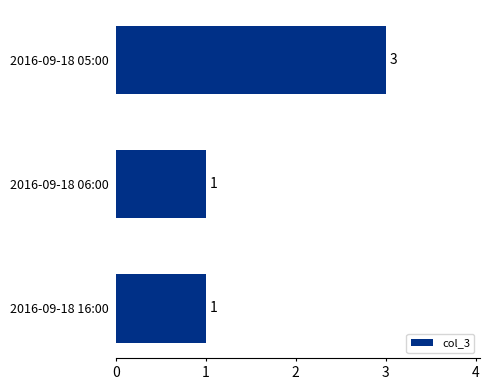

Which has a higher value, 2016-09-18 05:00 or 2016-09-18 06:00?

2016-09-18 05:00